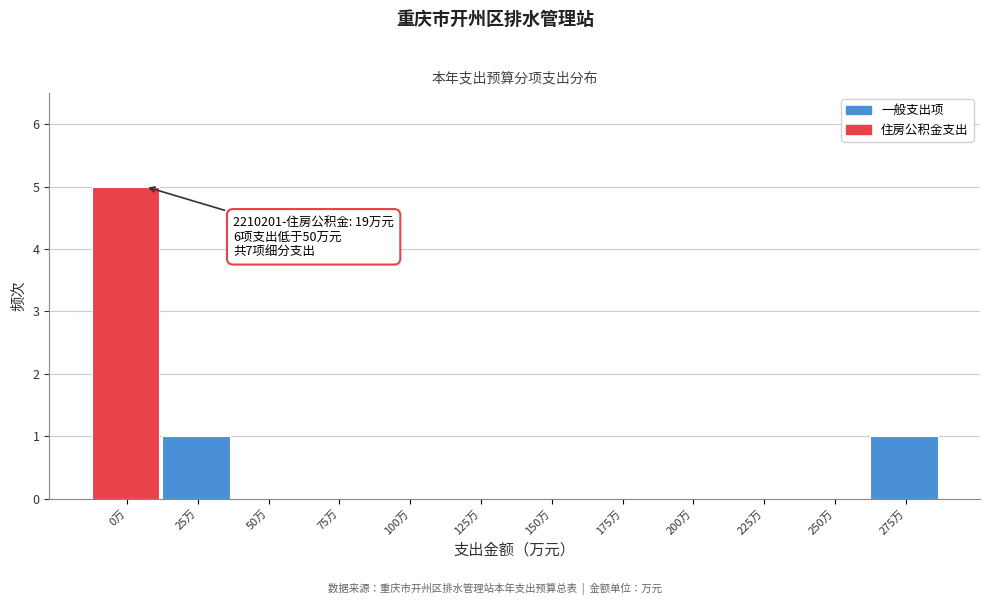

Reading left to right, what are all the values shown in this chart?

0万=5	25万=1	50万=0	75万=0	100万=0	125万=0	150万=0	175万=0	200万=0	225万=0	250万=0	275万=1